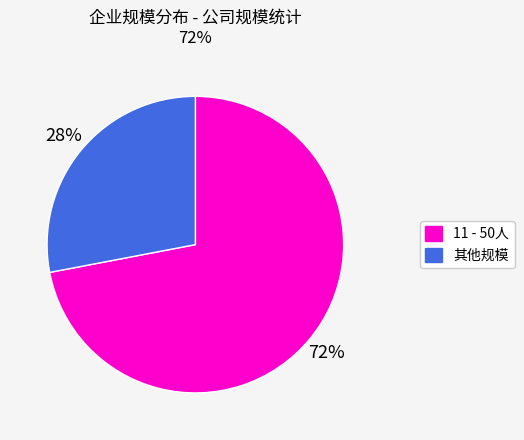

How many segments does this pie chart have?

2